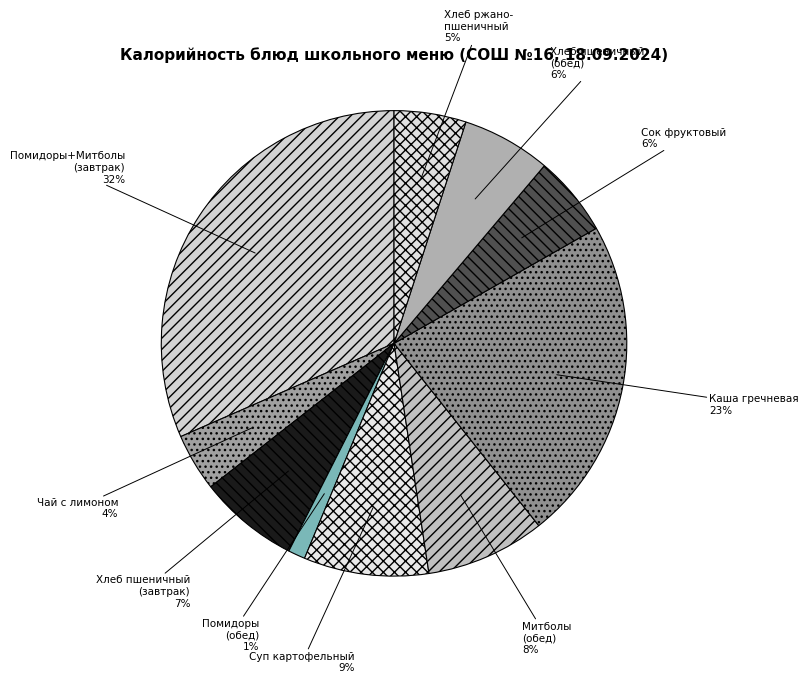

Count the number of slices in the pie.

10